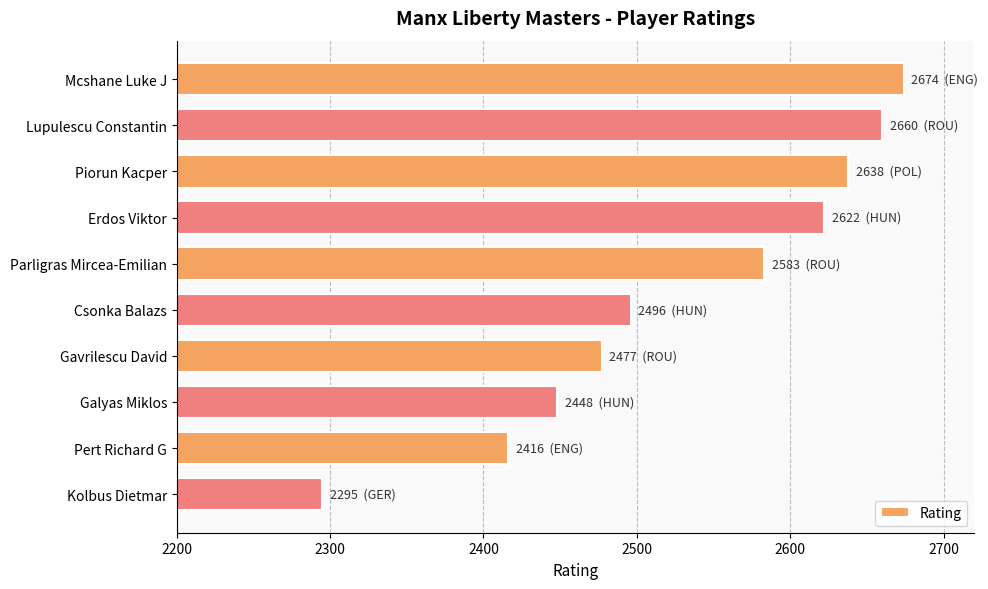

What is the difference between the second highest and second lowest values?

244